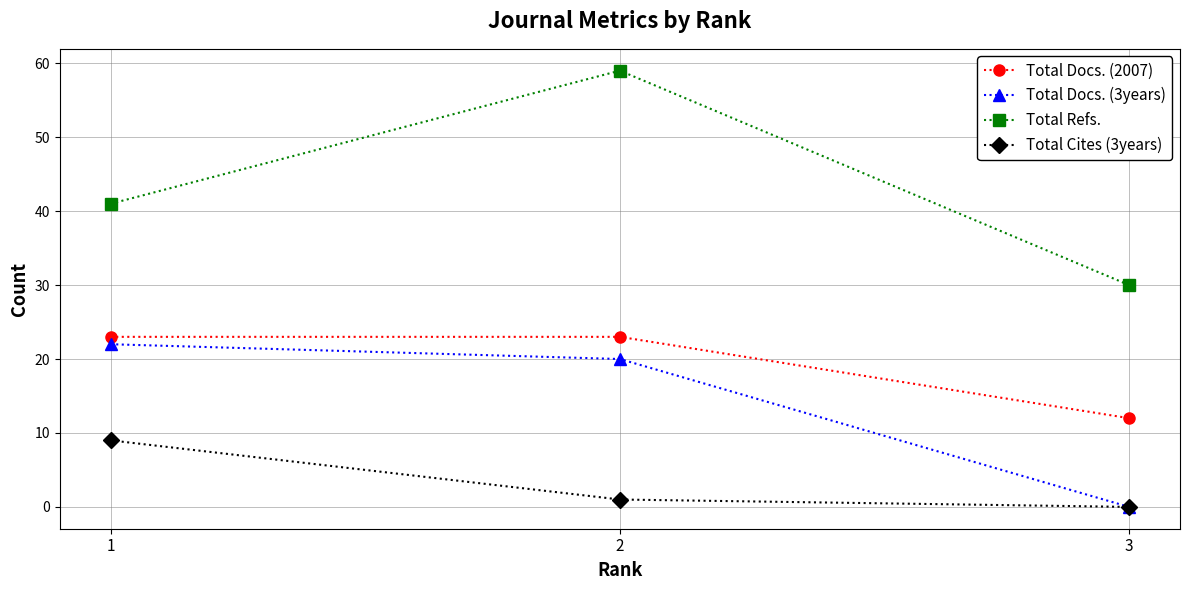

At which category is the sum across all series the highest?

2